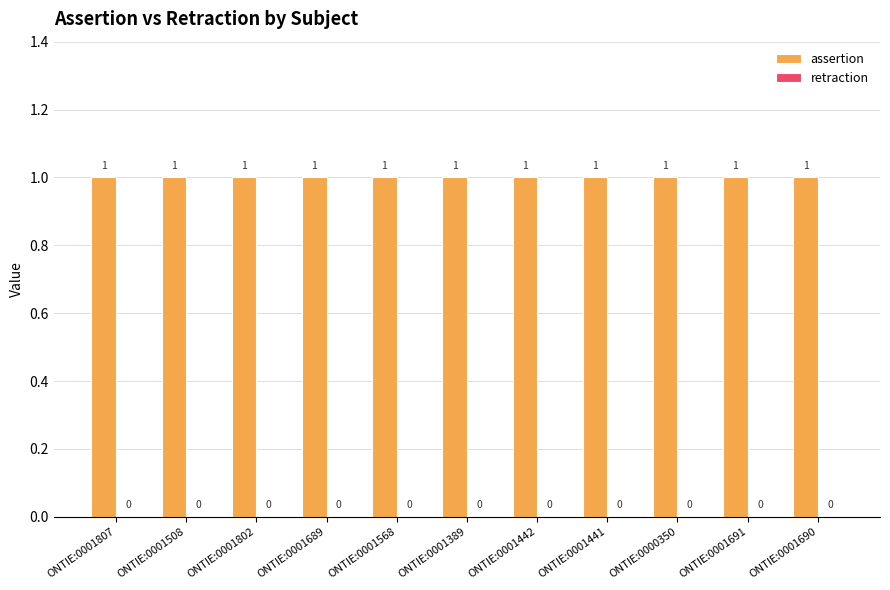

What are all the series names shown in the legend?

assertion, retraction